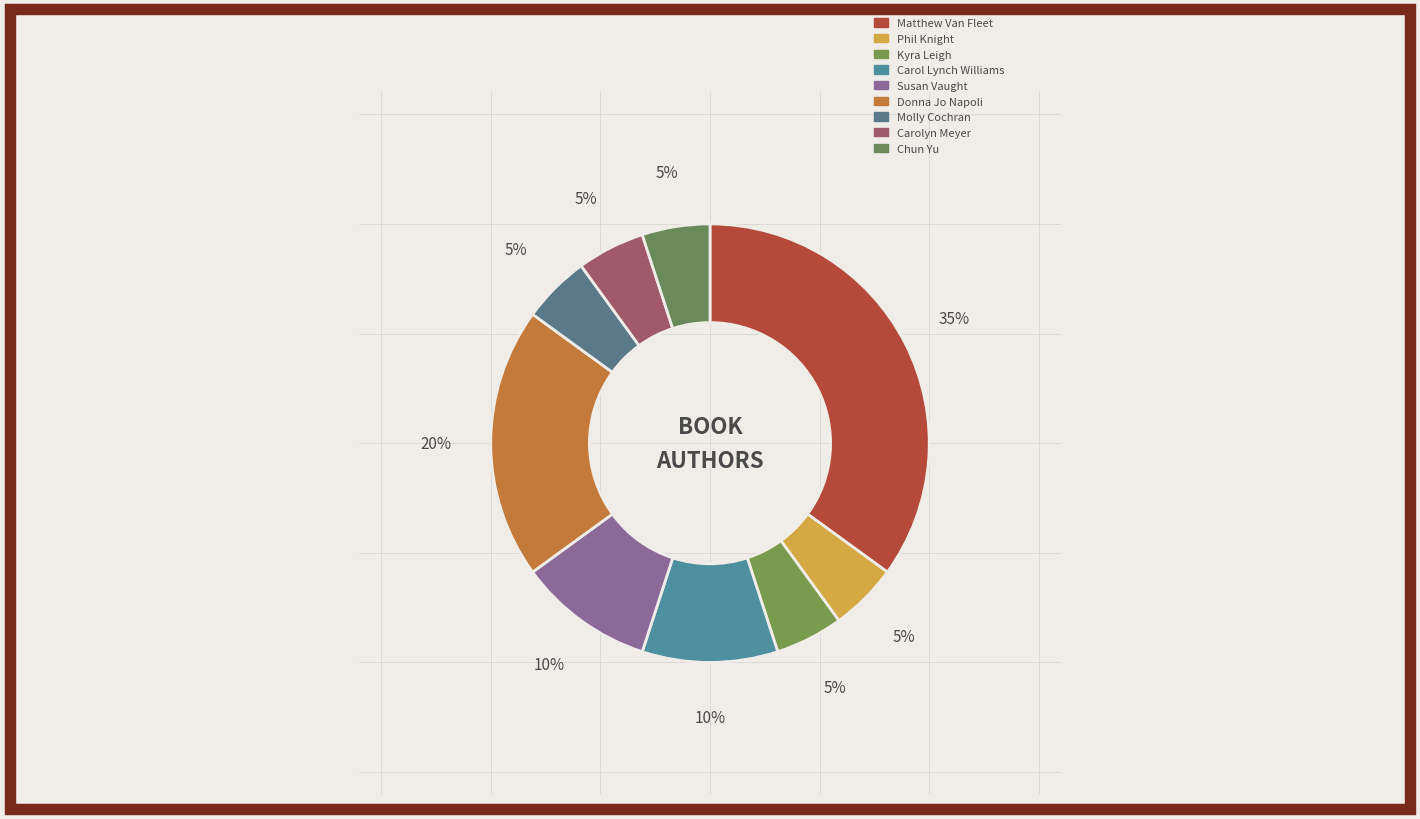

How many slices are in this pie chart?

9